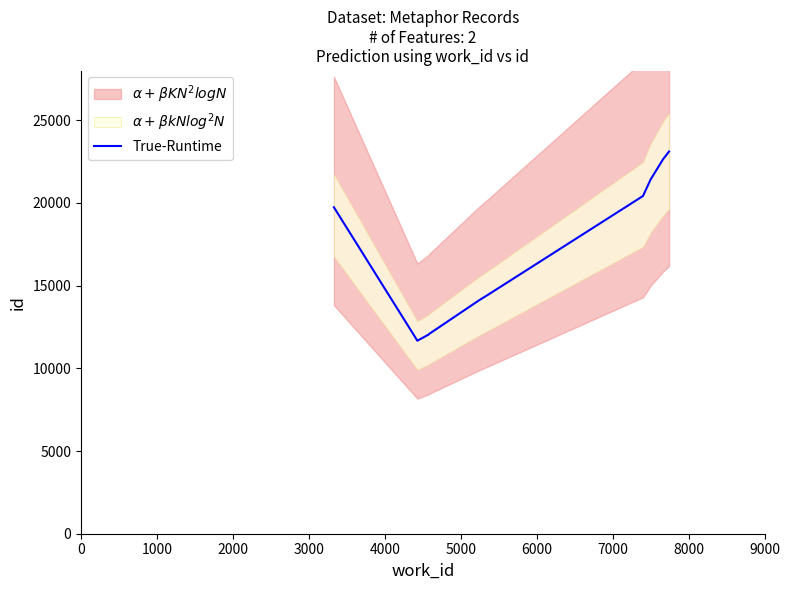

Reading left to right, extract all data points from this chart.

19734	11668	12040	12081	14094	14465	20416	21418	22641	23105